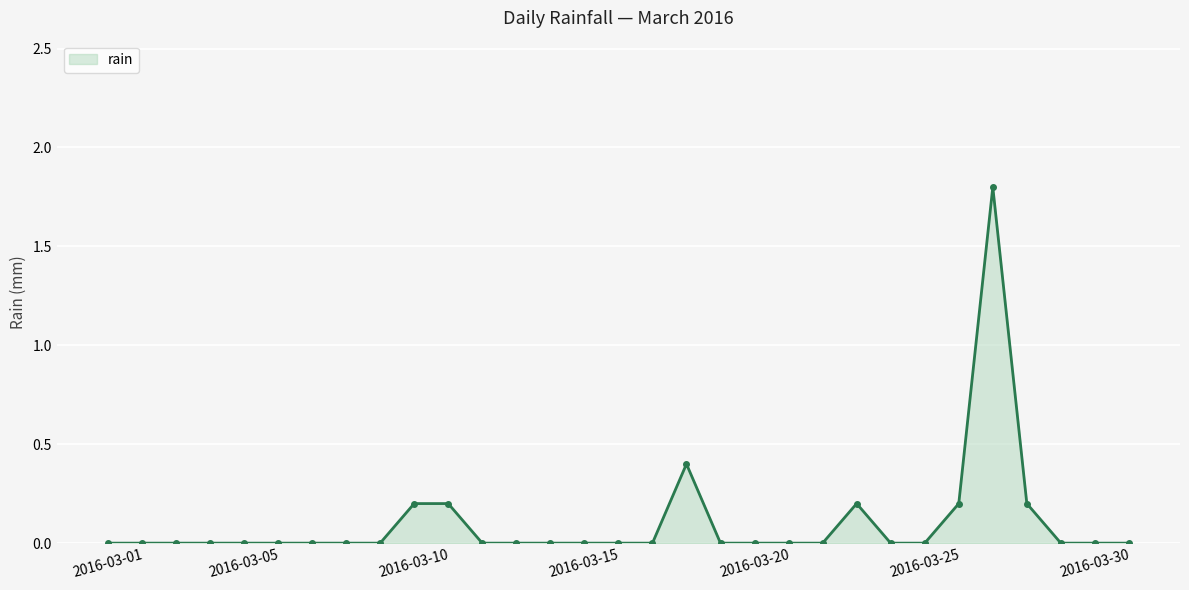

Count the number of categories in the chart.

31